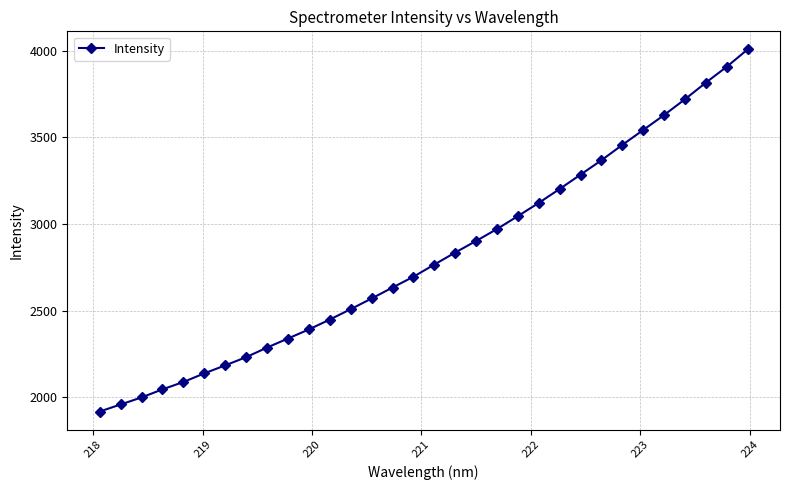

True or false: there are more than 2 points higher than both neighbors.

False